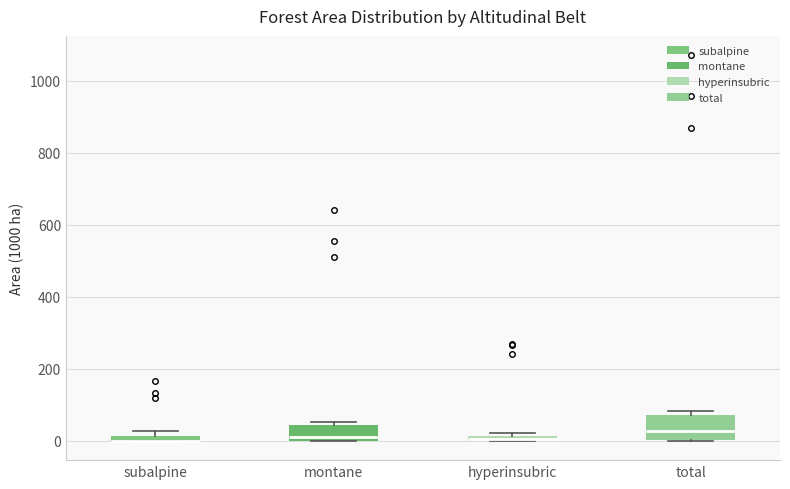

Which box is the tallest, from its lower edge to its upper edge?

total